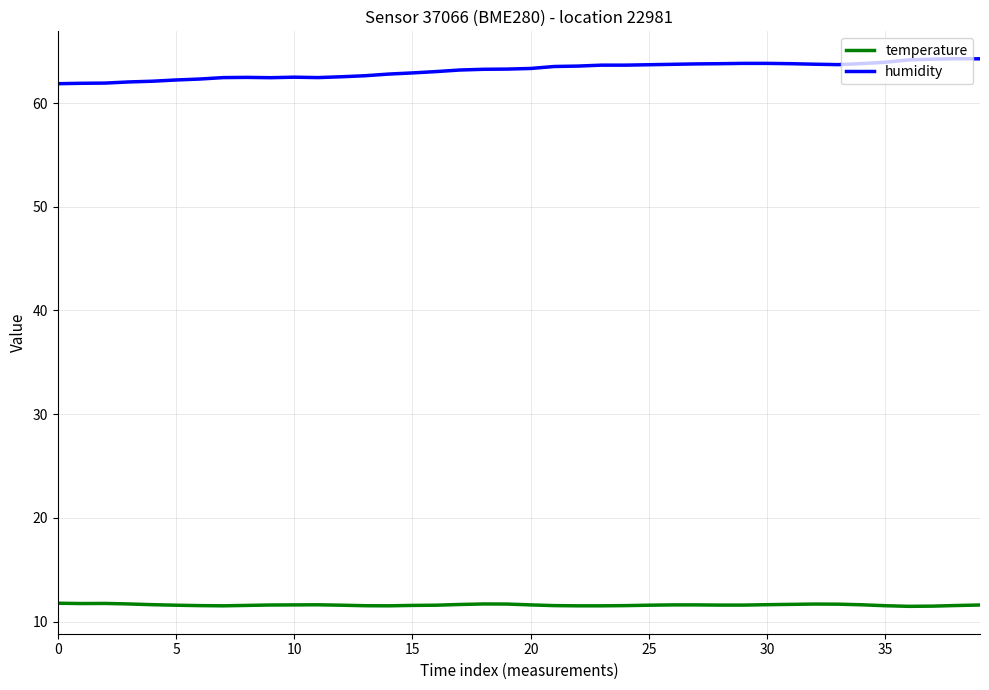

What is the sum of all humidity values?

2526.4